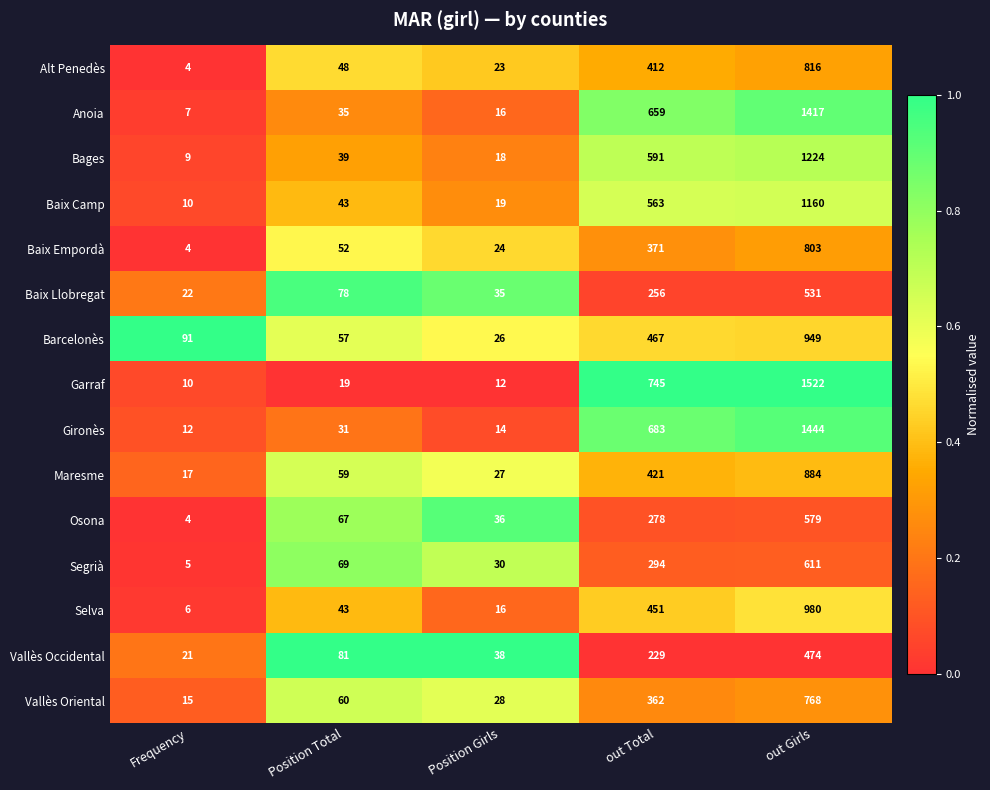

Which series has the largest total across all categories?

Garraf